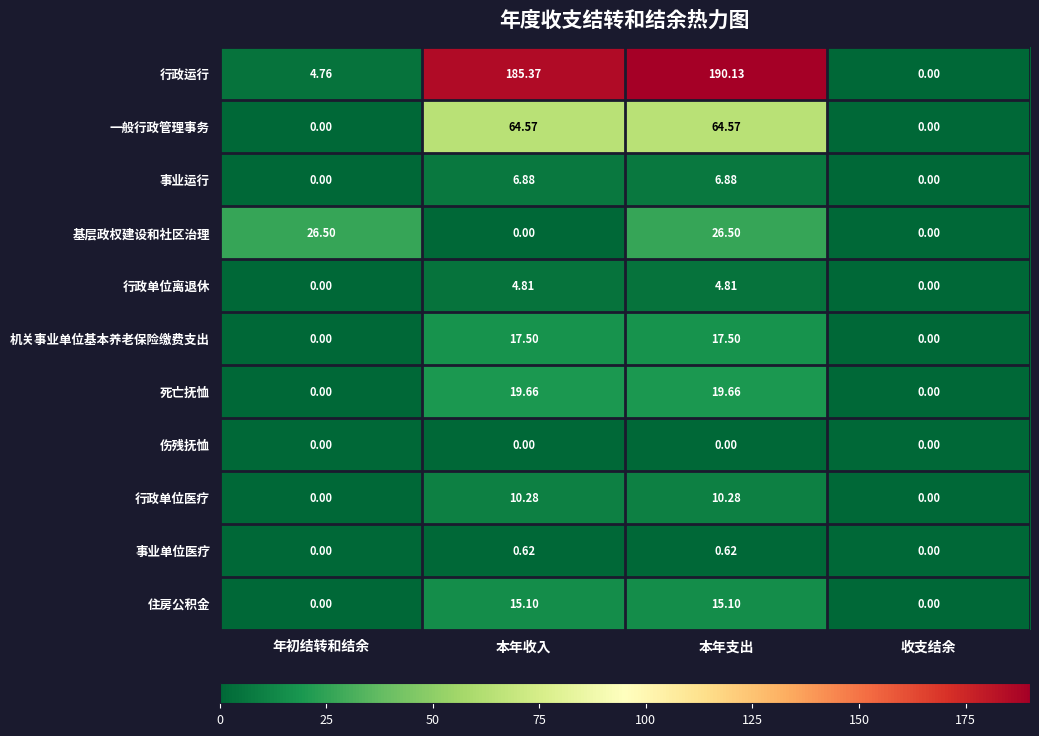

Rank the series by their maximum value, from lowest to highest.

伤残抚恤, 事业单位医疗, 行政单位离退休, 事业运行, 行政单位医疗, 住房公积金, 机关事业单位基本养老保险缴费支出, 死亡抚恤, 基层政权建设和社区治理, 一般行政管理事务, 行政运行